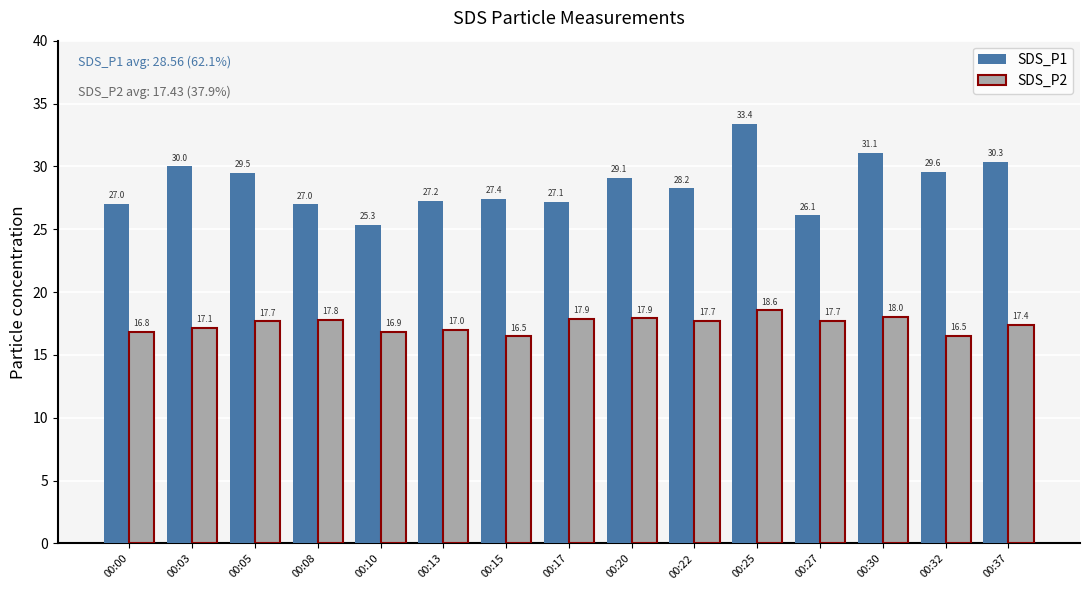

At 00:10, list the series in order from largest to smallest.

SDS_P1, SDS_P2